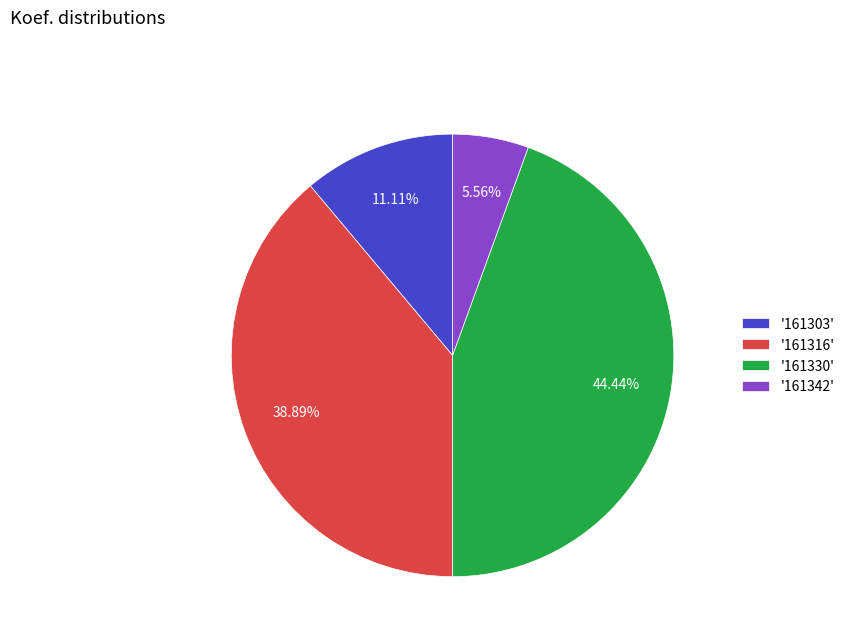

Does any single category account for the majority?

No